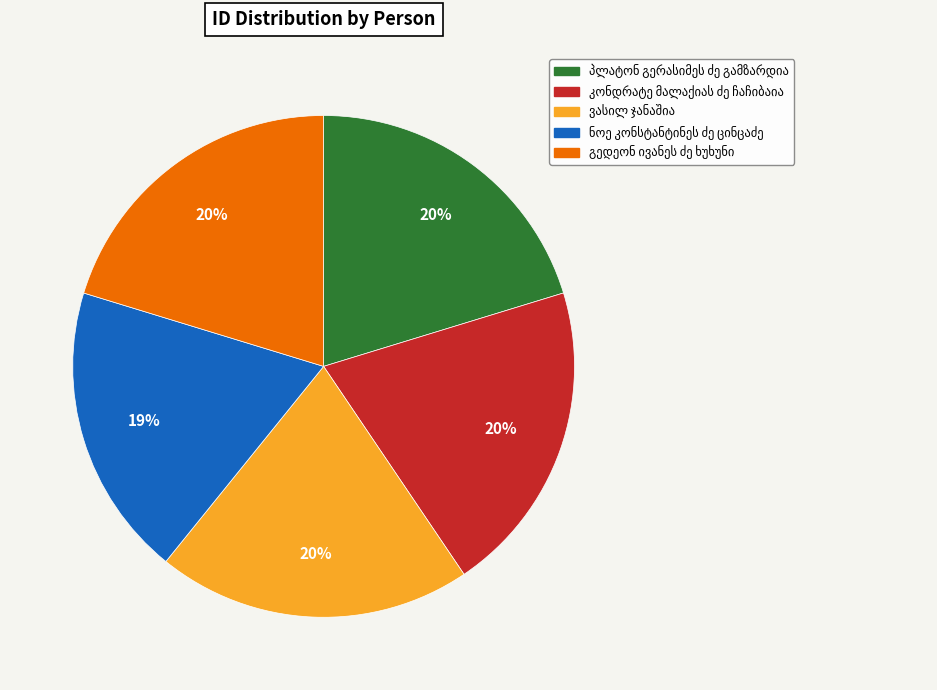

Is there any slice that represents more than half of the pie?

No